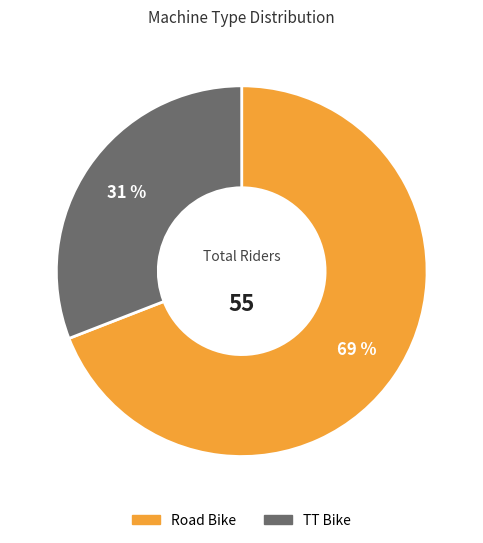

Combined, do Road Bike and TT Bike account for over 50%?

Yes